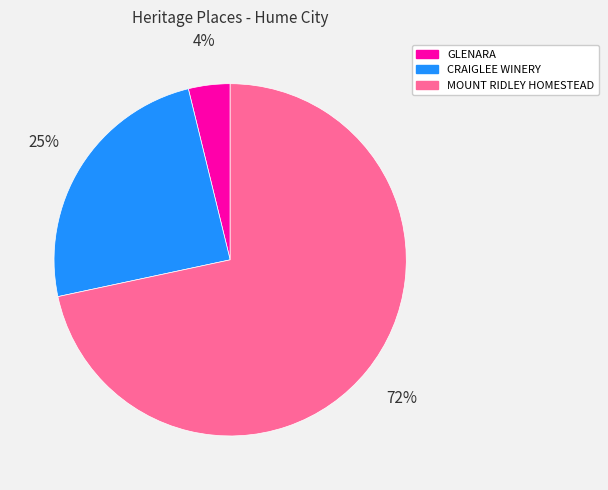

Approximately how many times larger is the value at GLENARA compared to CRAIGLEE WINERY?

0.2